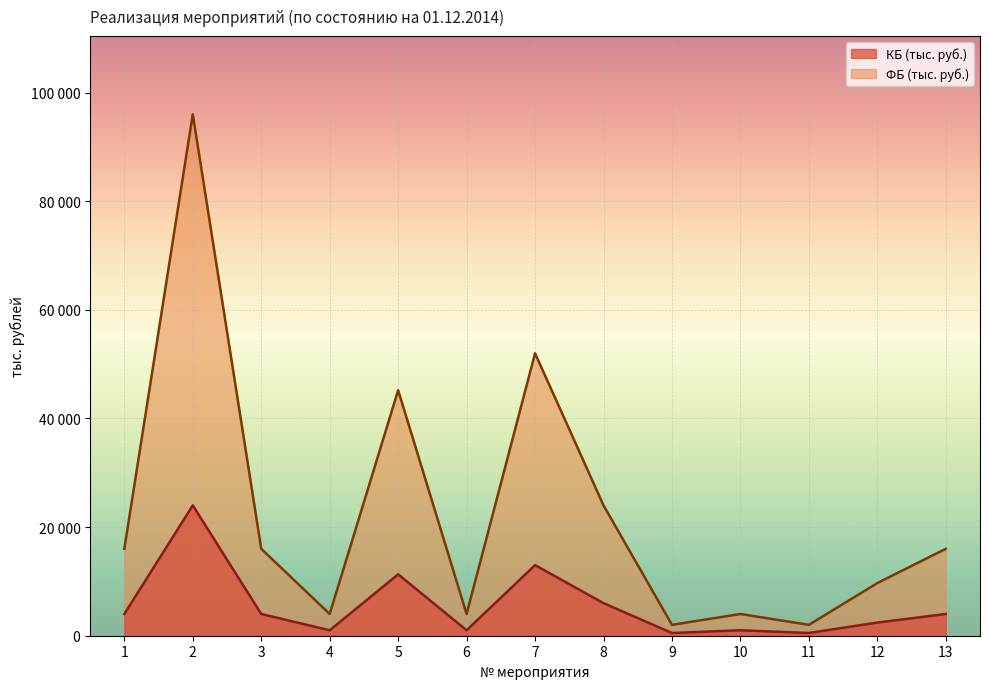

At which category does КБ (тыс. руб.) reach its first local peak?

2